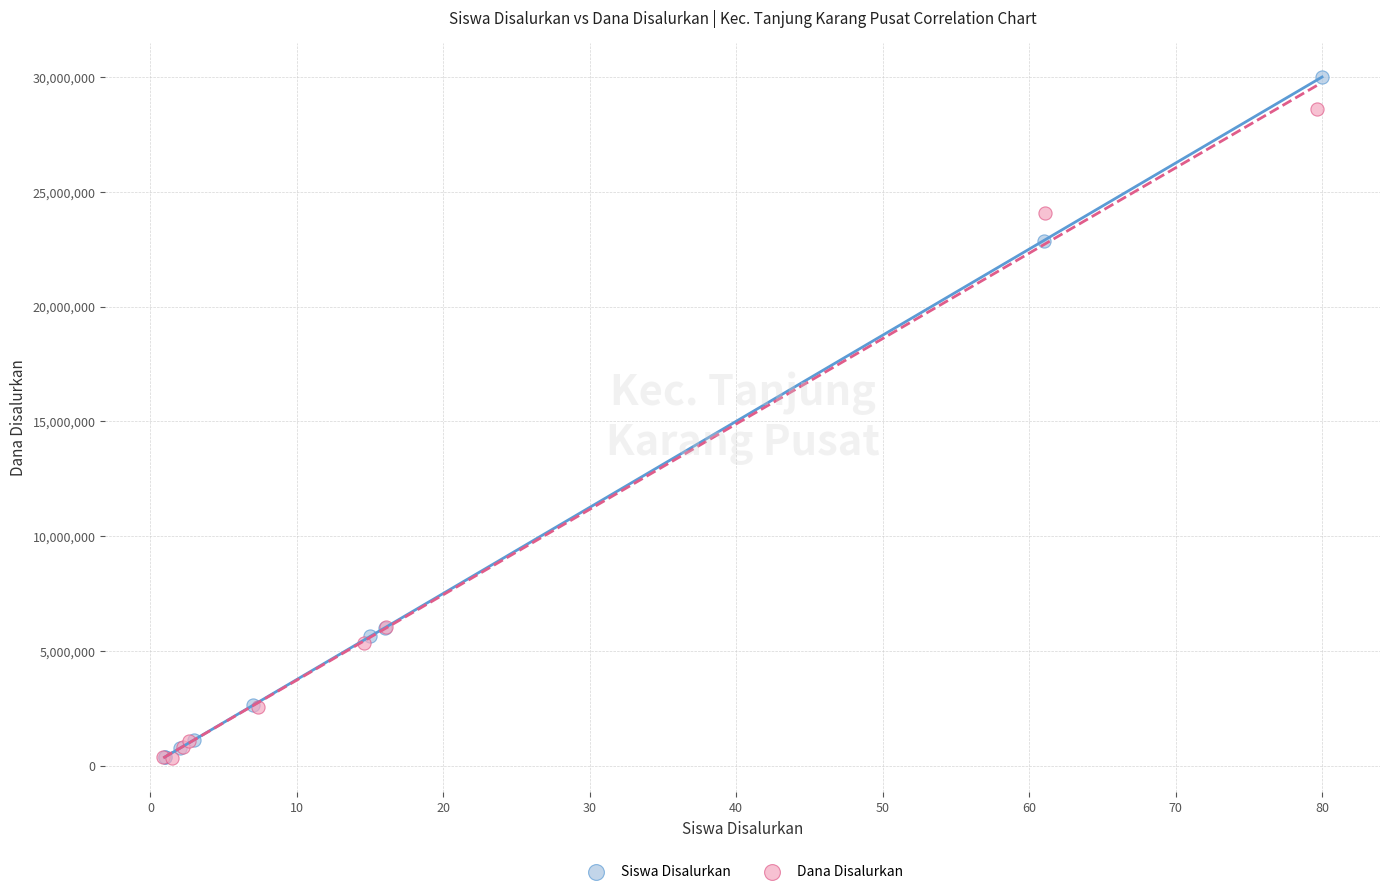

What are all the series names shown in the legend?

Siswa Disalurkan, Dana Disalurkan